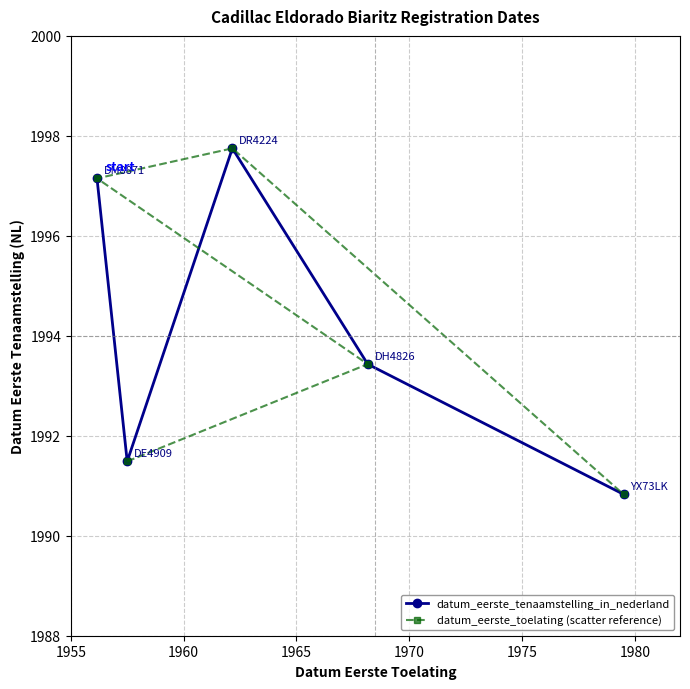

True or false: datum_eerste_tenaamstelling_in_nederland has more than 1 points higher than both neighbors.

False